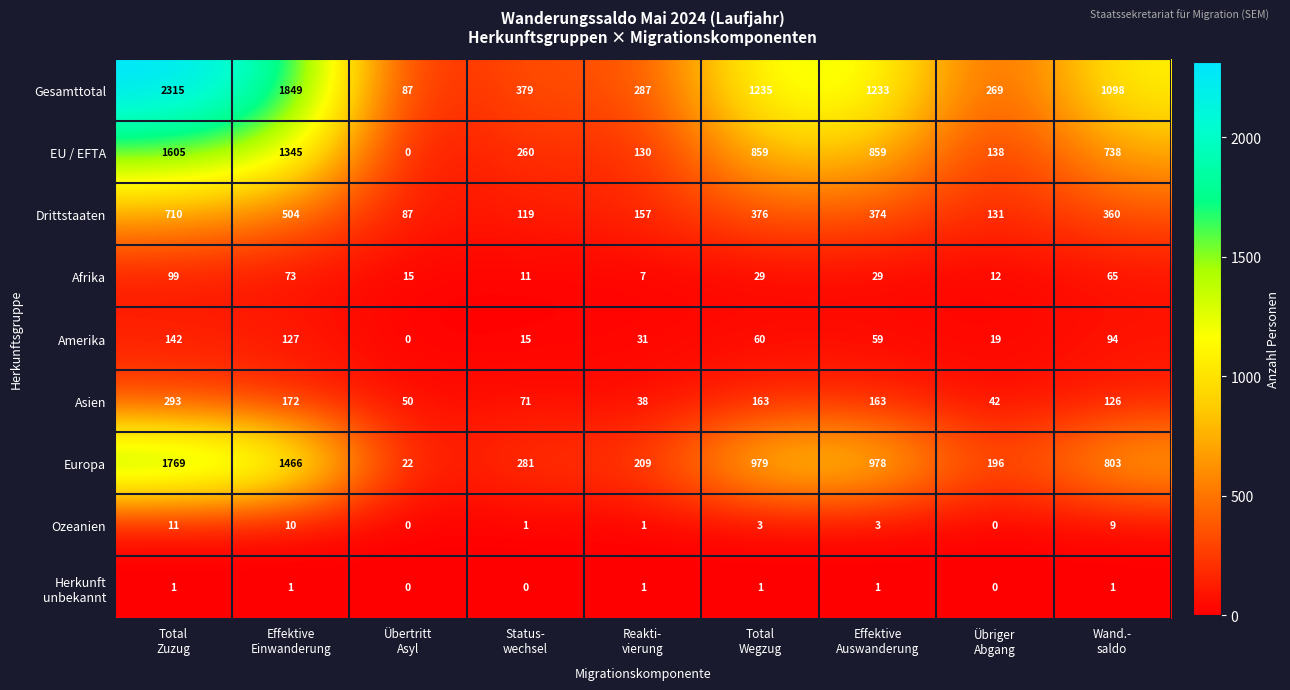

What is the highest value of the Amerika series?

142